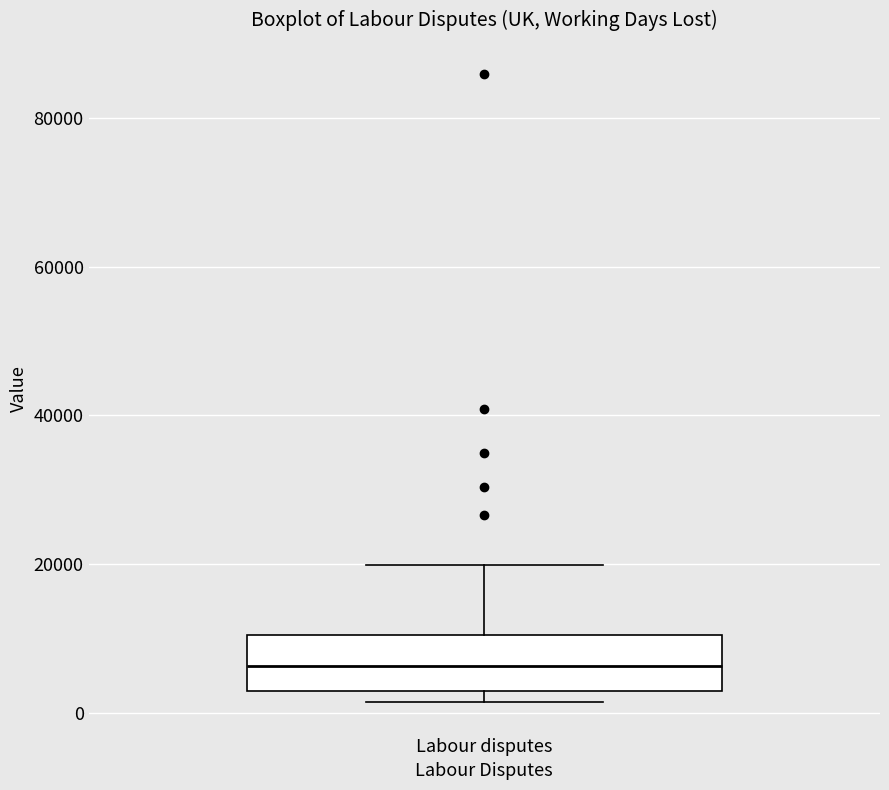

Read this box plot against the y-axis: the position of the median line, the range covered by the box, and the ends of both whiskers. The values are not printed on the chart, so give them approximately, as read against the axis.

median 6000, box 4000 to 10000, whiskers 2000 to 20000